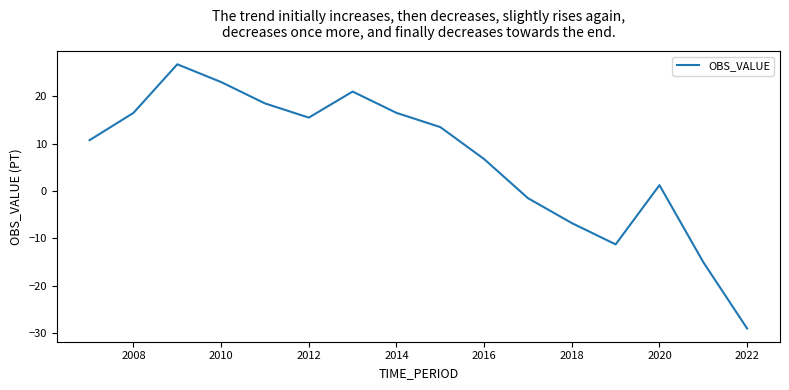

What is the maximum value shown in the chart?

26.8